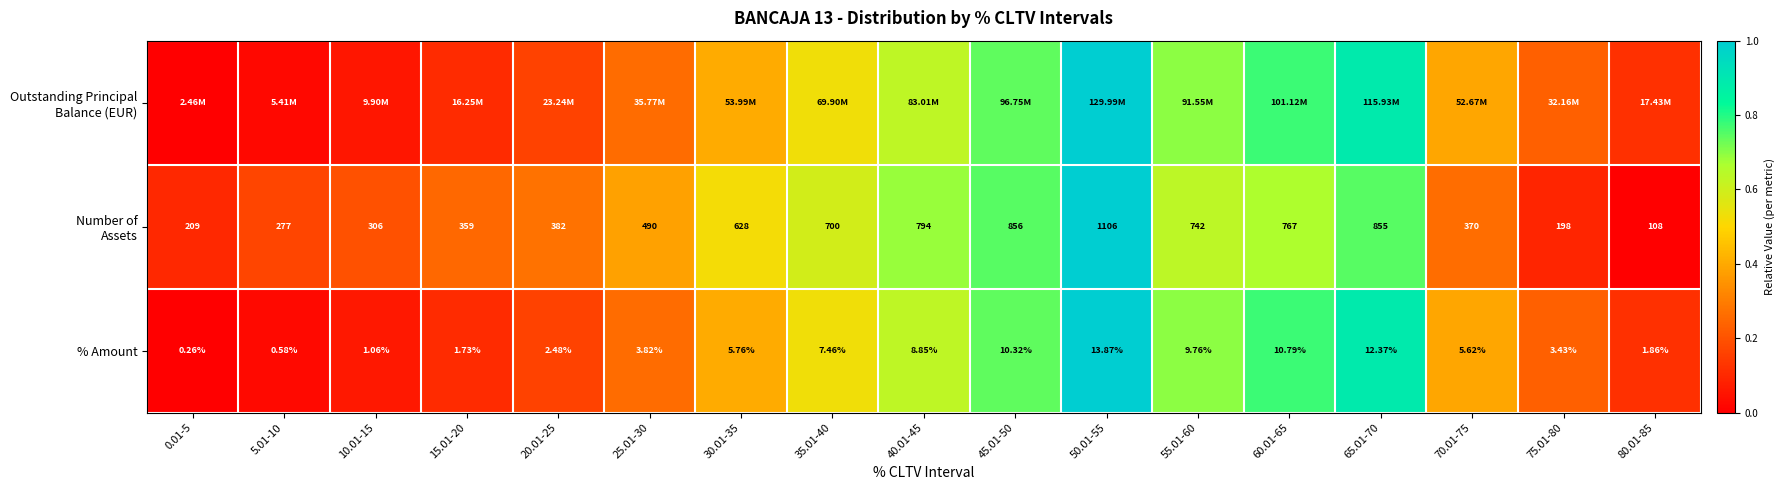

How many data points does each series have?

17